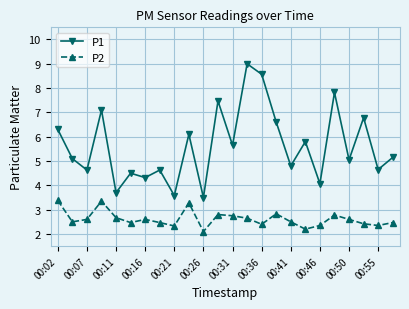

True or false: P1 and P2 intersect in this chart.

False